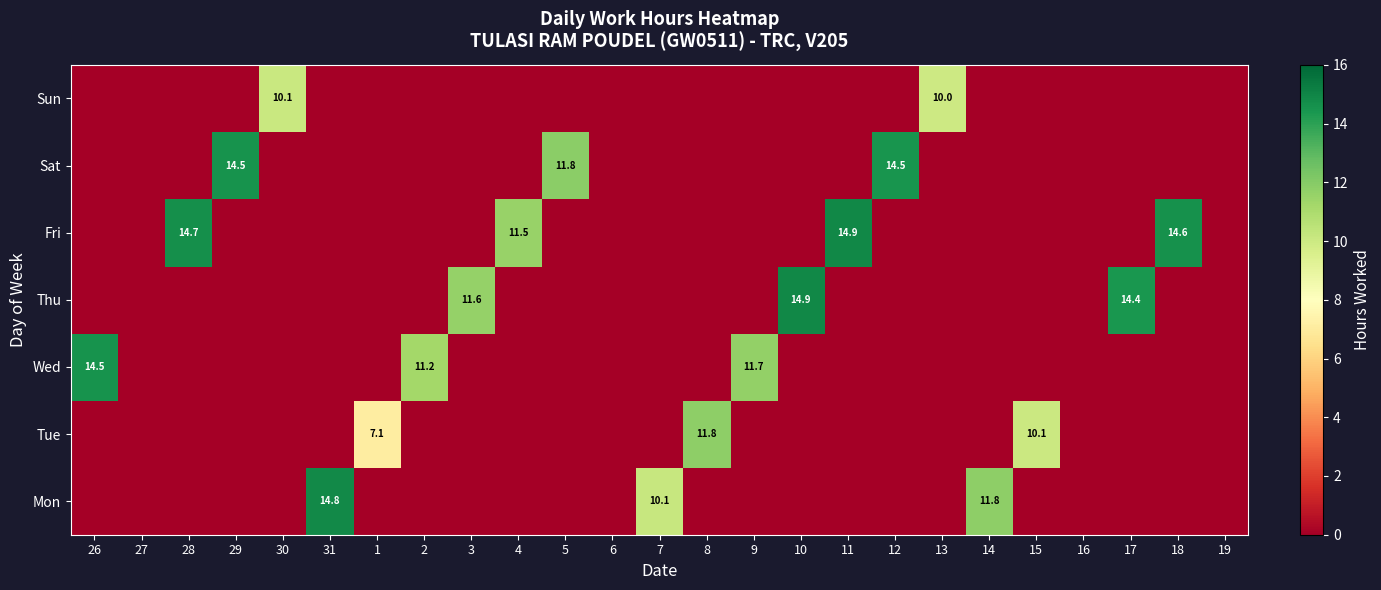

How many values in the Mon series exceed 0?

3